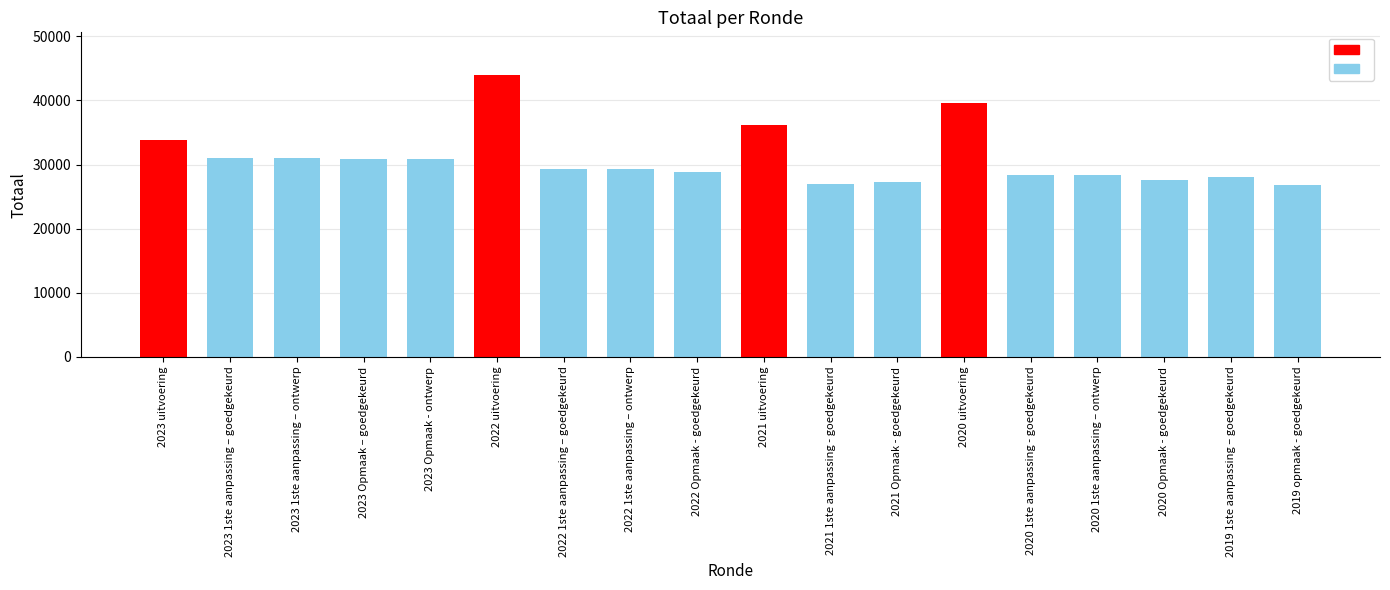

What position from the right is 2023 Opmaak - ontwerp?

14